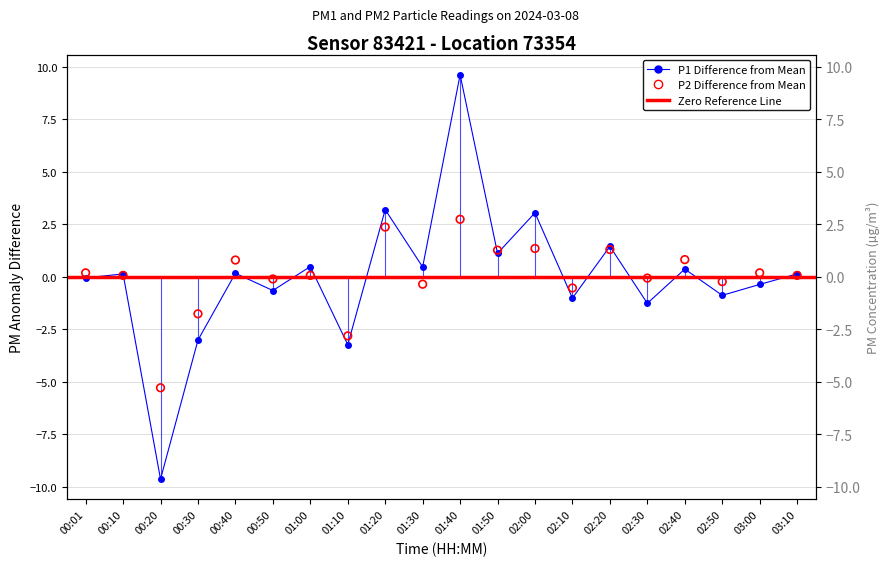

Which series has the largest total across all categories?

P1